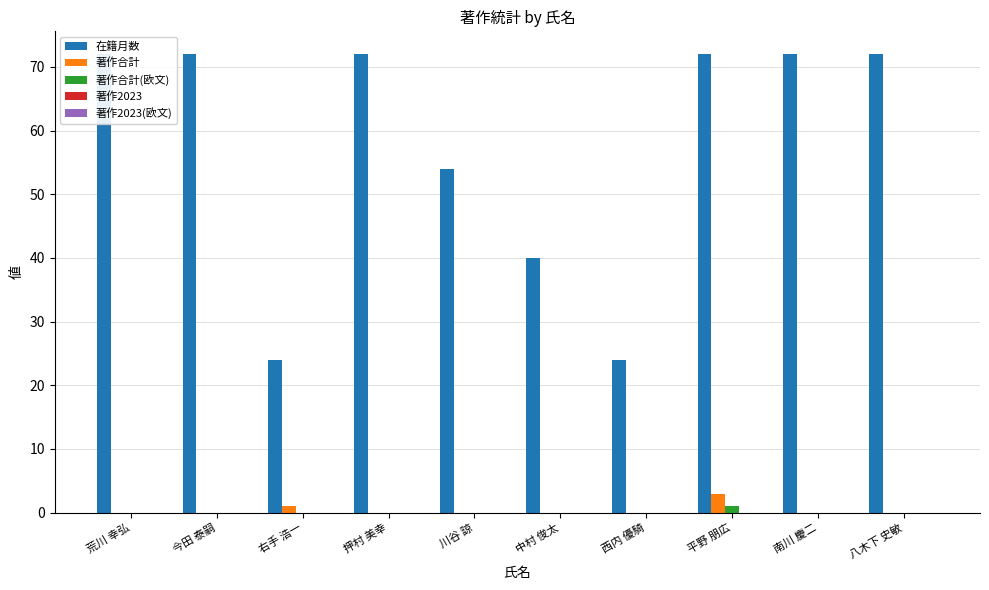

What is the label of the 9th bar from the right?

今田 泰嗣